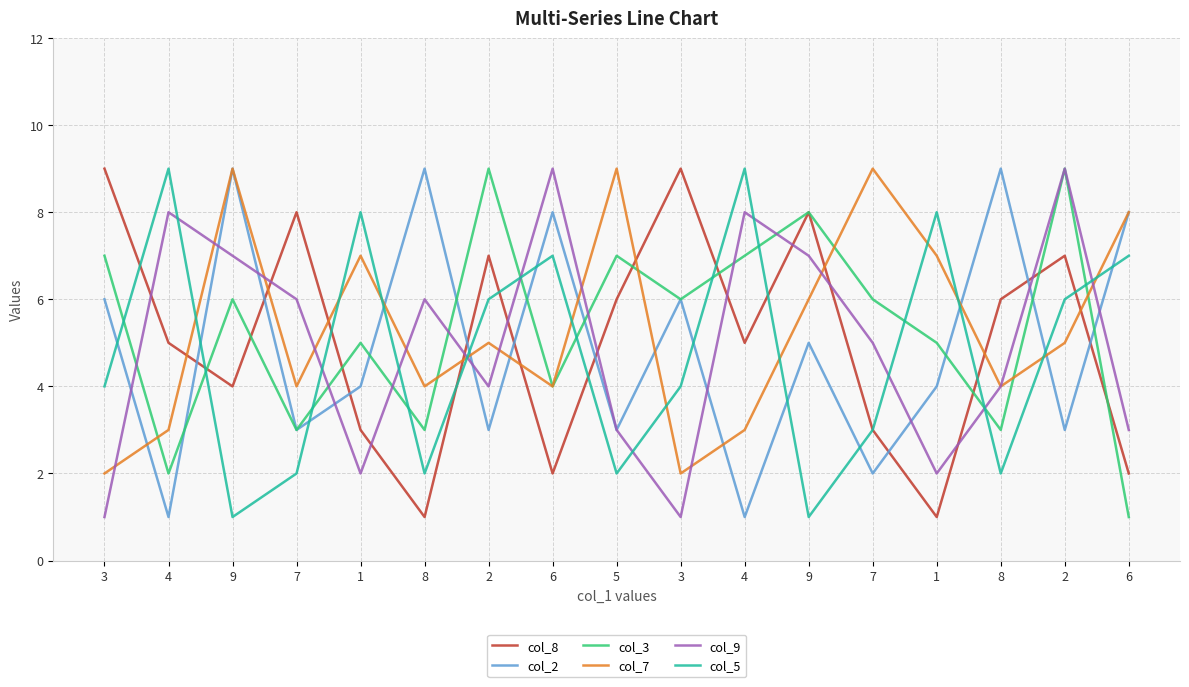

What is the maximum value shown in the chart?

9